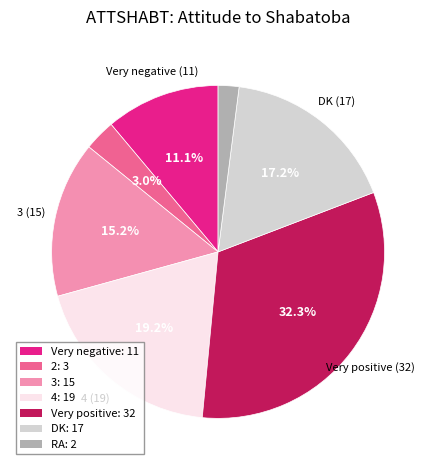

Is the sum of 2: 3 and Very positive: 32 greater than half?

No